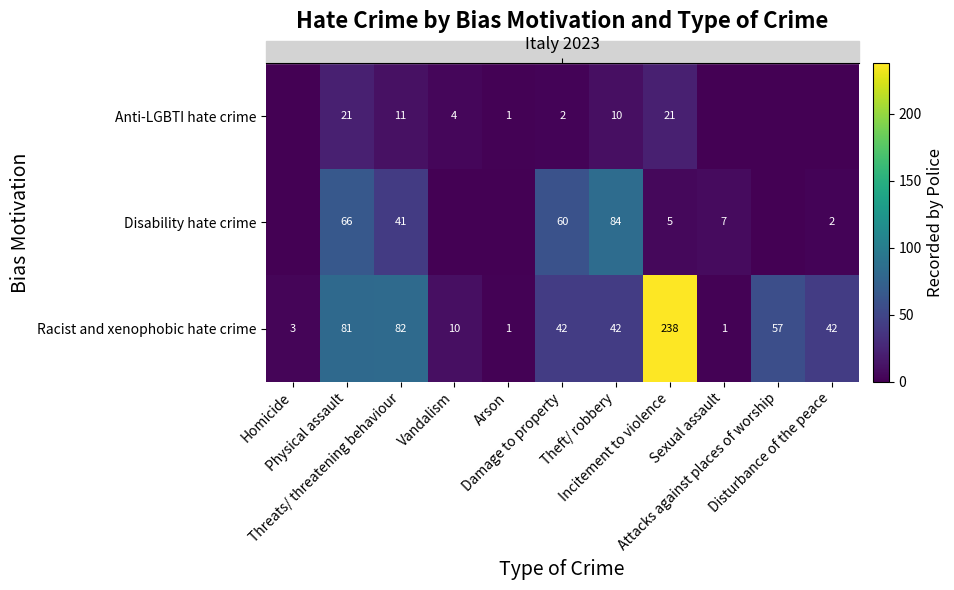

What is the difference between the second highest and second lowest values in the Disability hate crime series?

66